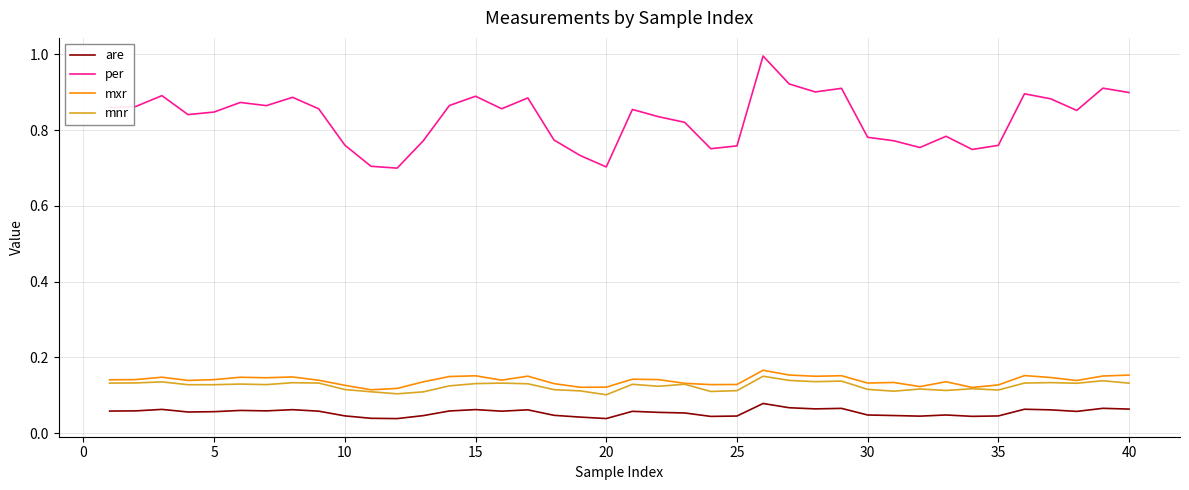

True or false: mnr and are cross at least once.

False